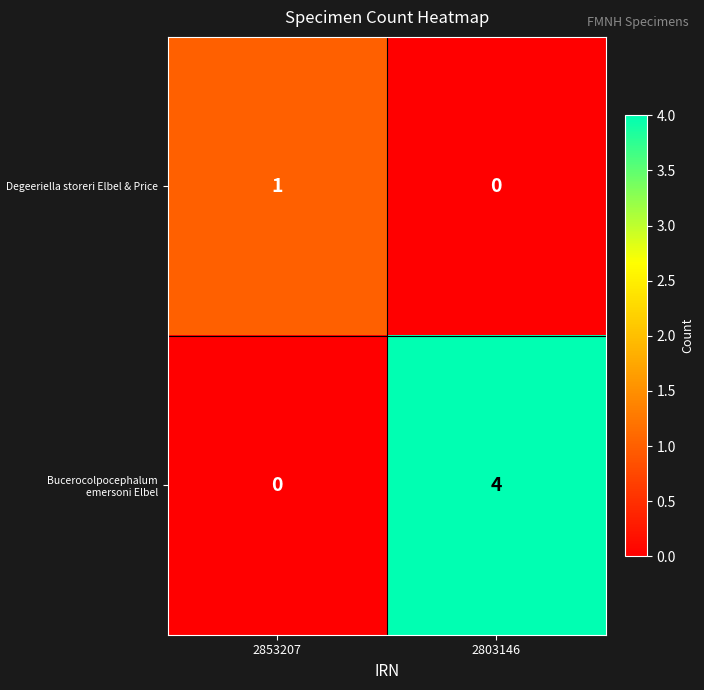

List the series in order of their peak value, lowest first.

Degeeriella storeri Elbel & Price, Bucerocolpocephalum emersoni Elbel